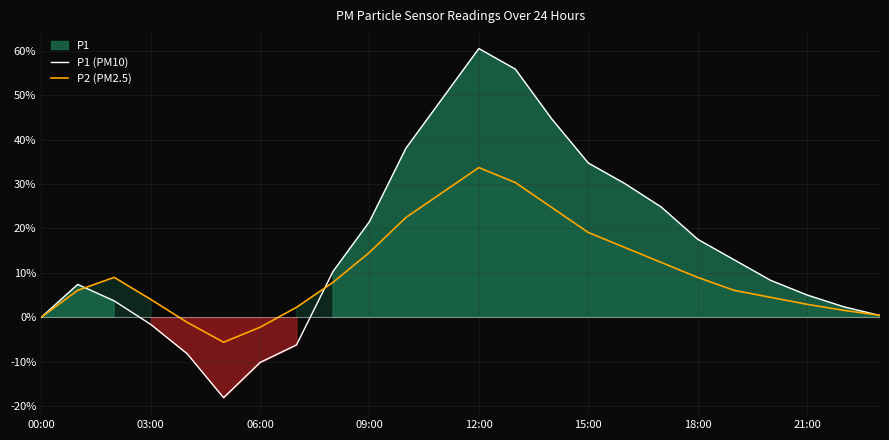

The value of P2 (PM2.5) at 15:00 is 19.1. True or false?

True